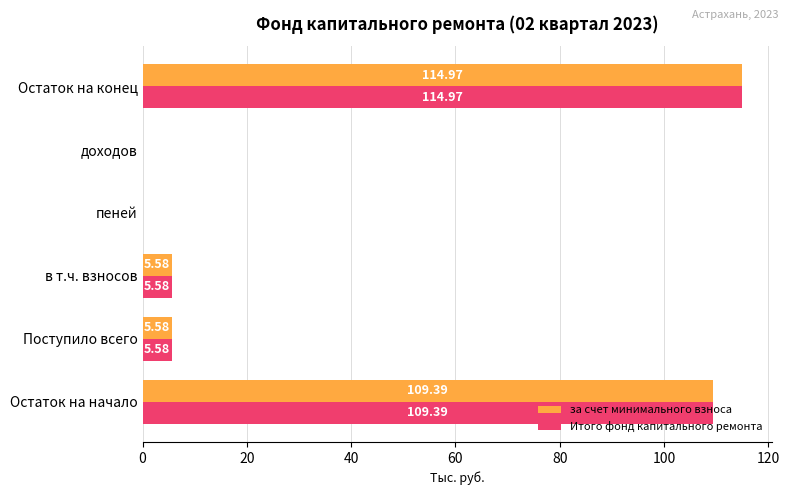

Is the value of Итого фонд капитального ремонта at Остаток на конец greater than the value of за счет минимального взноса at Остаток на начало?

Yes